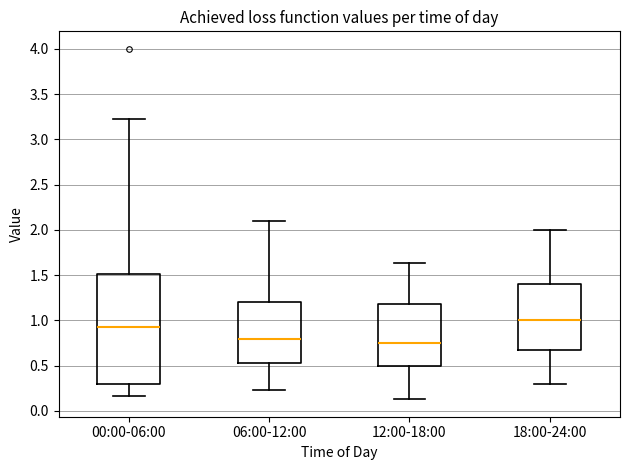

Which box is the tallest, from its lower edge to its upper edge?

00:00-06:00